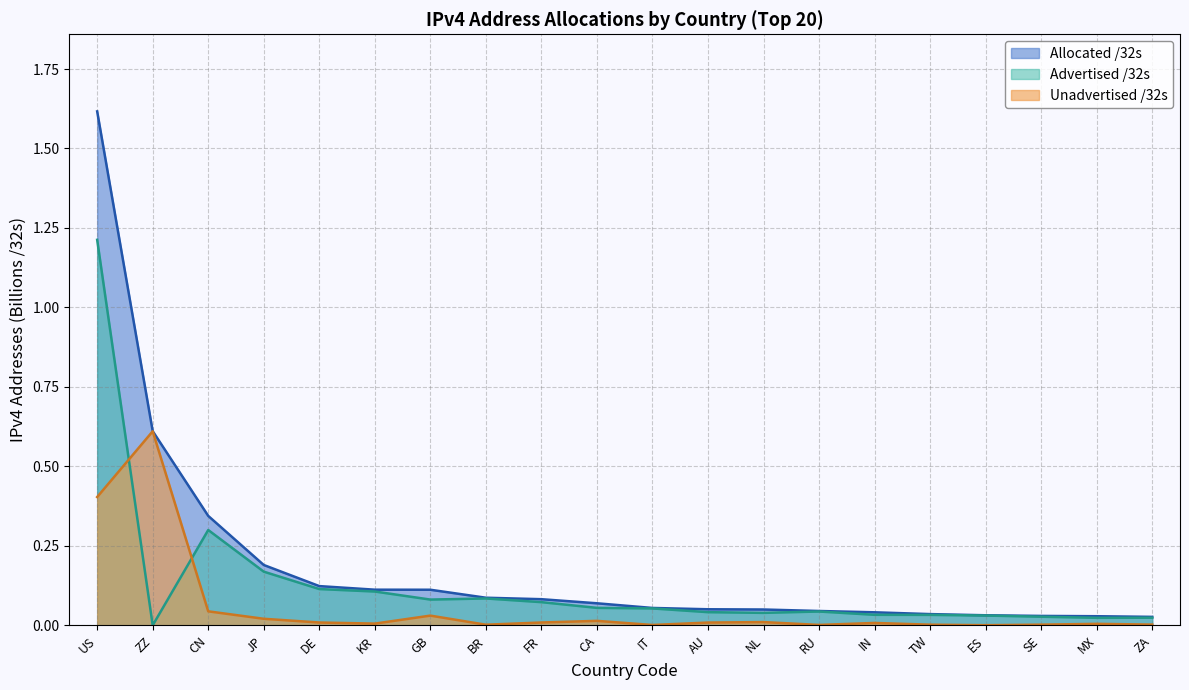

Rank the categories by Advertised /32s value from highest to lowest.

US, CN, JP, DE, KR, BR, GB, FR, CA, IT, RU, AU, NL, IN, TW, ES, SE, ZA, MX, ZZ